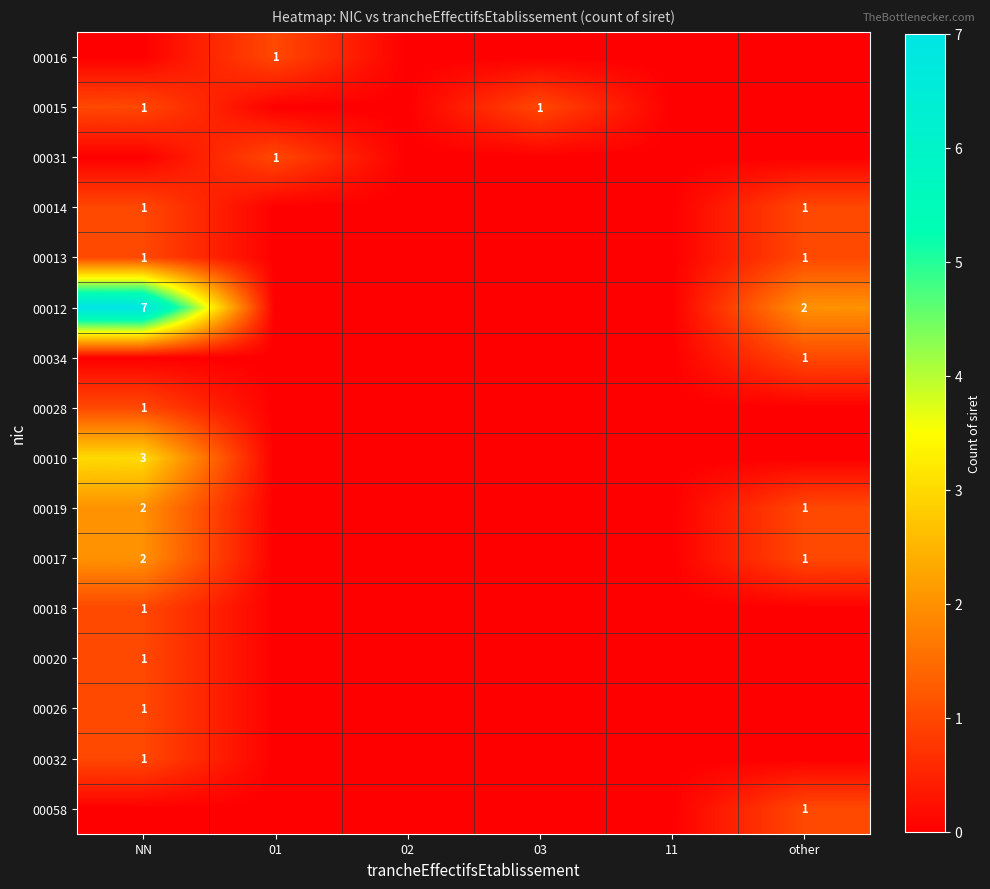

Between NN and 01, which is larger?

01